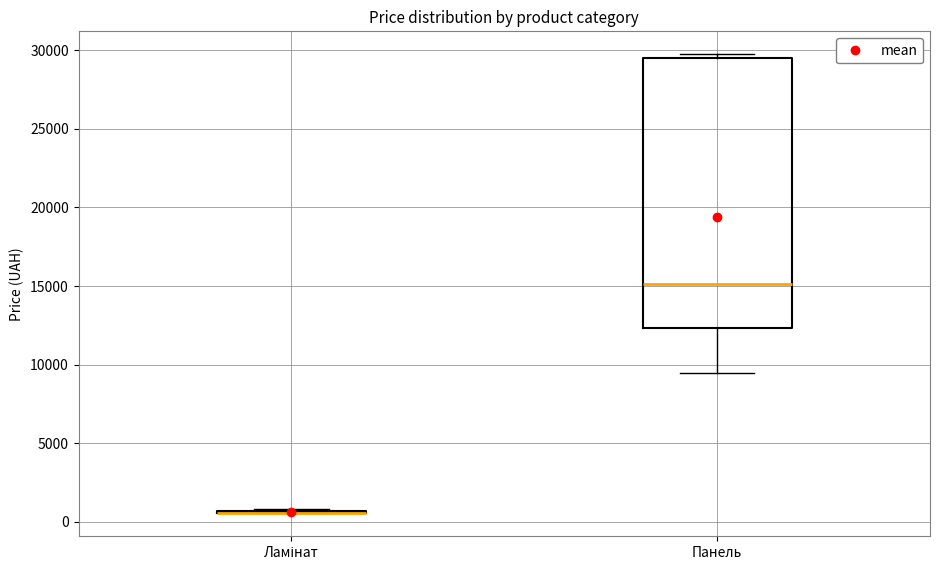

Which box is the tallest, from its lower edge to its upper edge?

Панель